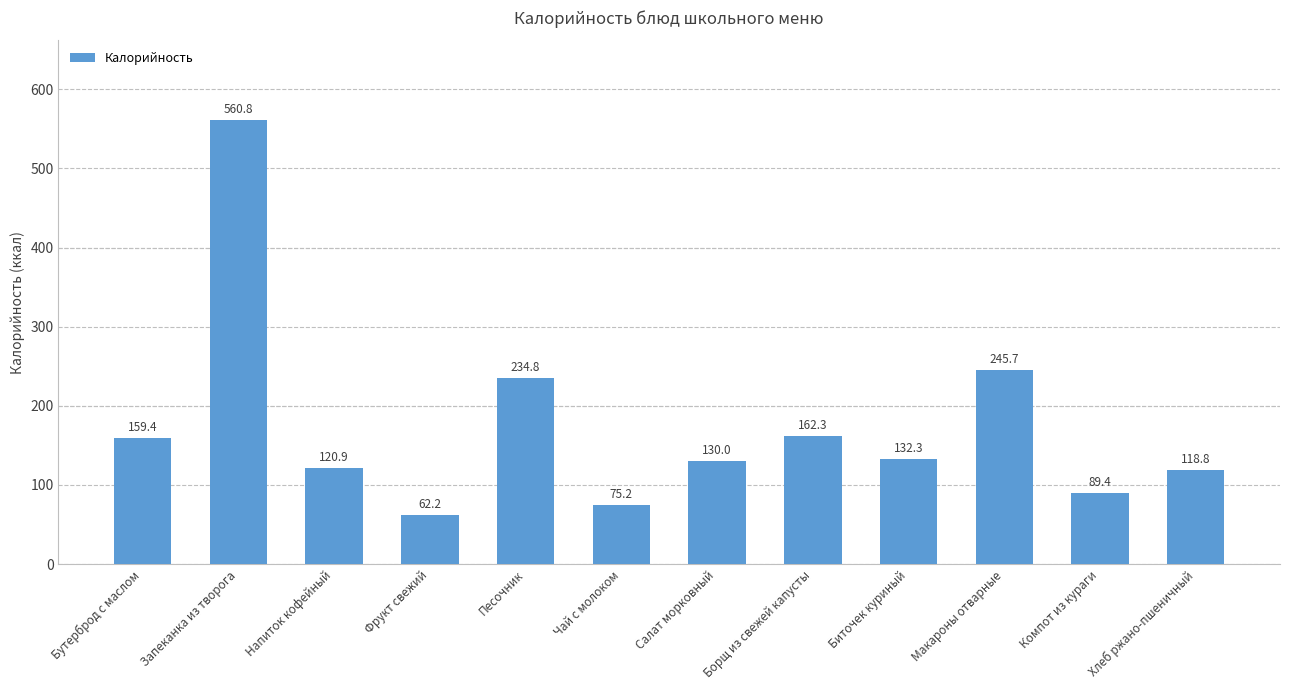

At which label is the value closest to 311?

Макароны отварные